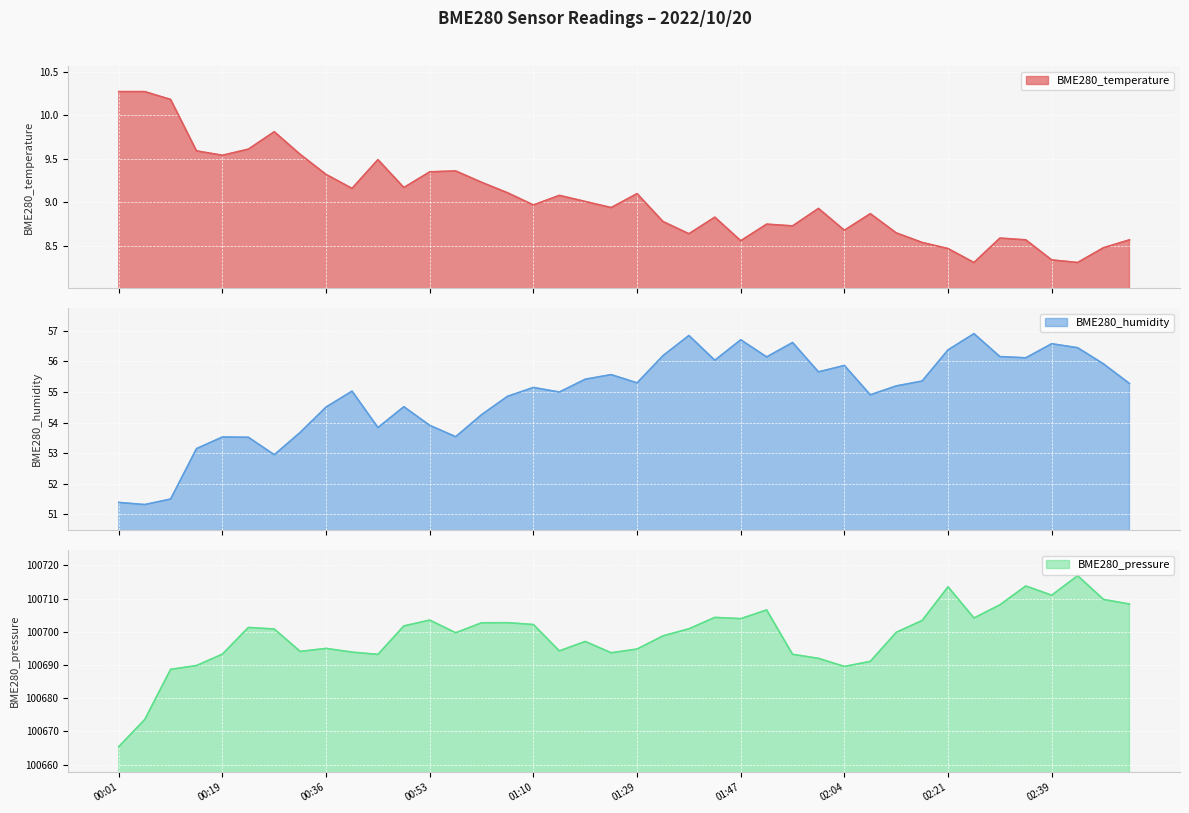

True or false: BME280_temperature has a value of 14.8 at 02:43.

False